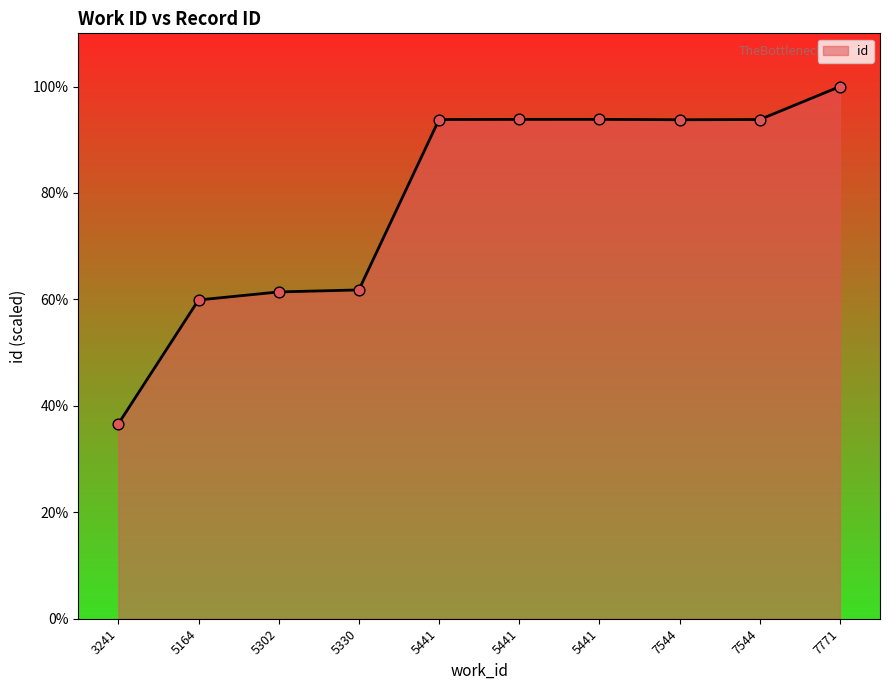

What is the ratio of the value at 5302 to the value at 7771?

0.6